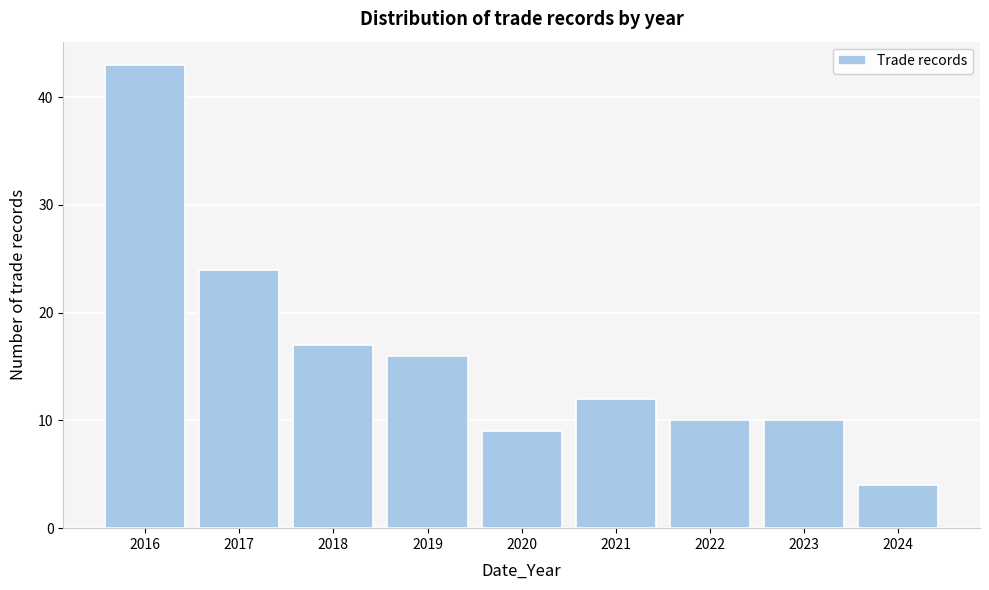

Reading left to right, transcribe this chart: for each bar, give the range it covers on the x-axis and its height. The values are not printed on the chart, so give them approximately, as read against the axis.

2015.5 to 2016.5: 43
2016.5 to 2017.5: 24
2017.5 to 2018.5: 17
2018.5 to 2019.5: 16
2019.5 to 2020.5: 9
2020.5 to 2021.5: 12
2021.5 to 2022.5: 10
2022.5 to 2023.5: 10
2023.5 to 2024.5: 4